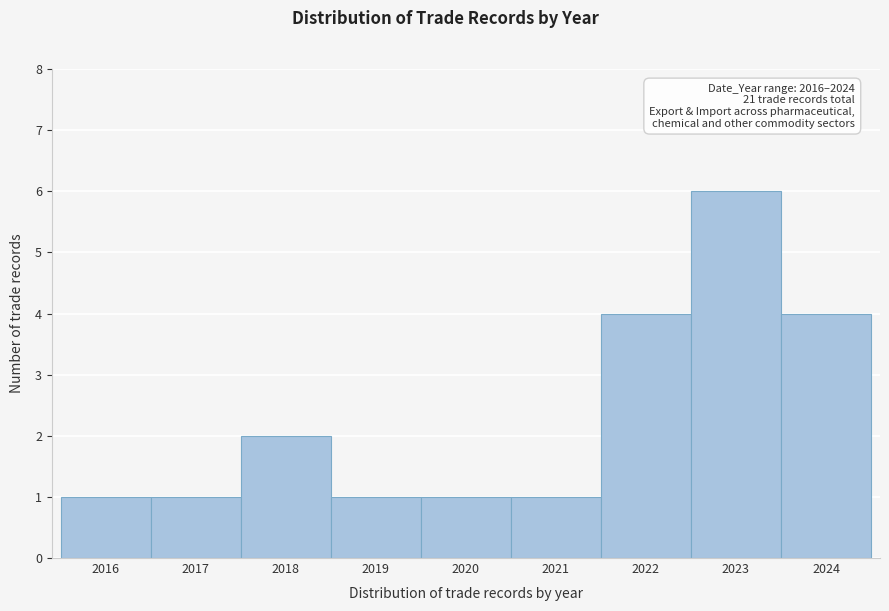

Reading left to right, transcribe all the data shown in this chart.

1	1	2	1	1	1	4	6	4